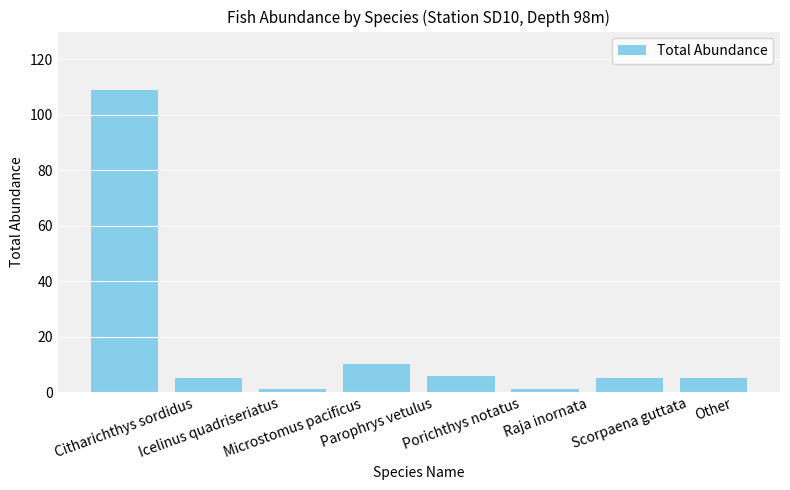

What is the difference between the values at Parophrys vetulus and Microstomus pacificus?

9